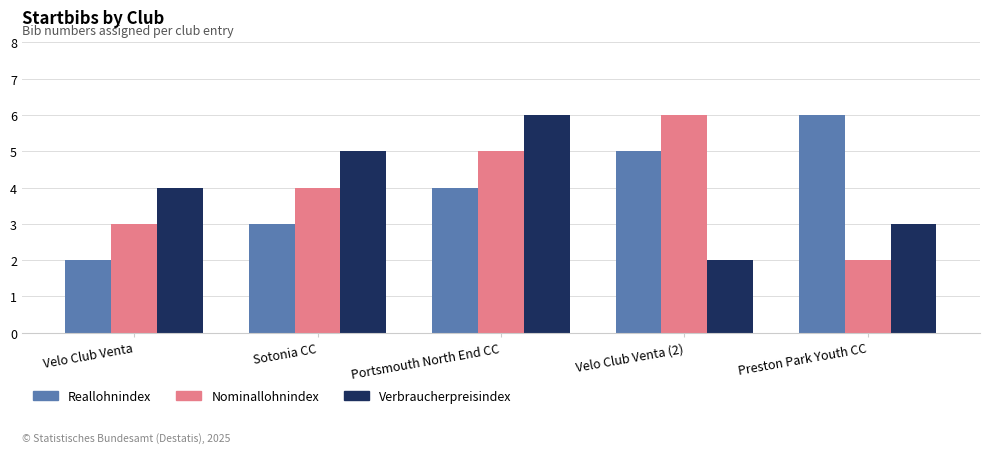

What position from the right is Velo Club Venta?

5